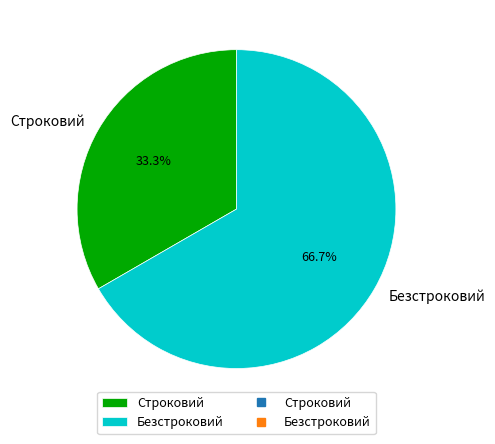

To the nearest percent, what is the average slice percentage?

50%